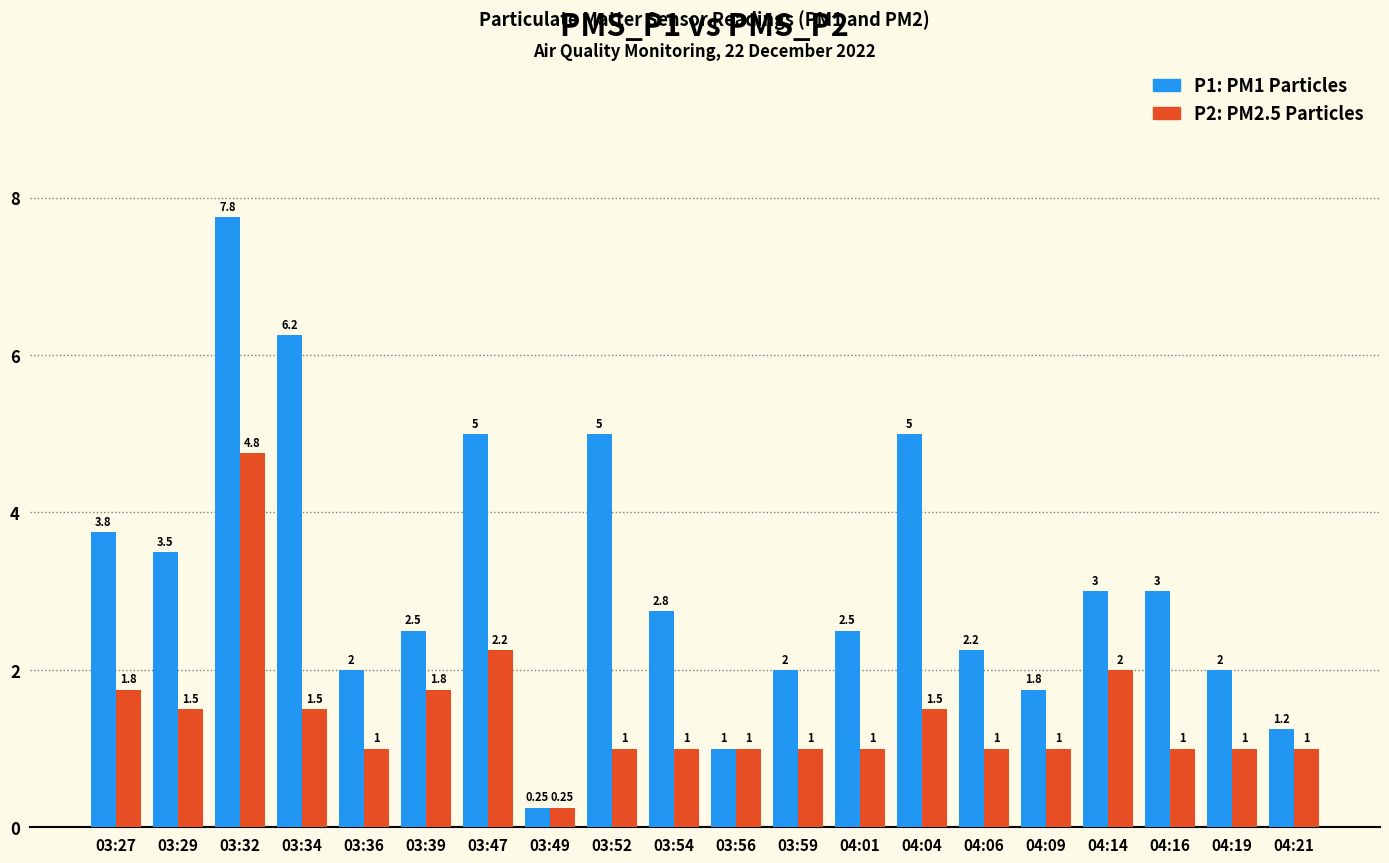

What is the spread (max minus min) of values at 04:19?

1.0